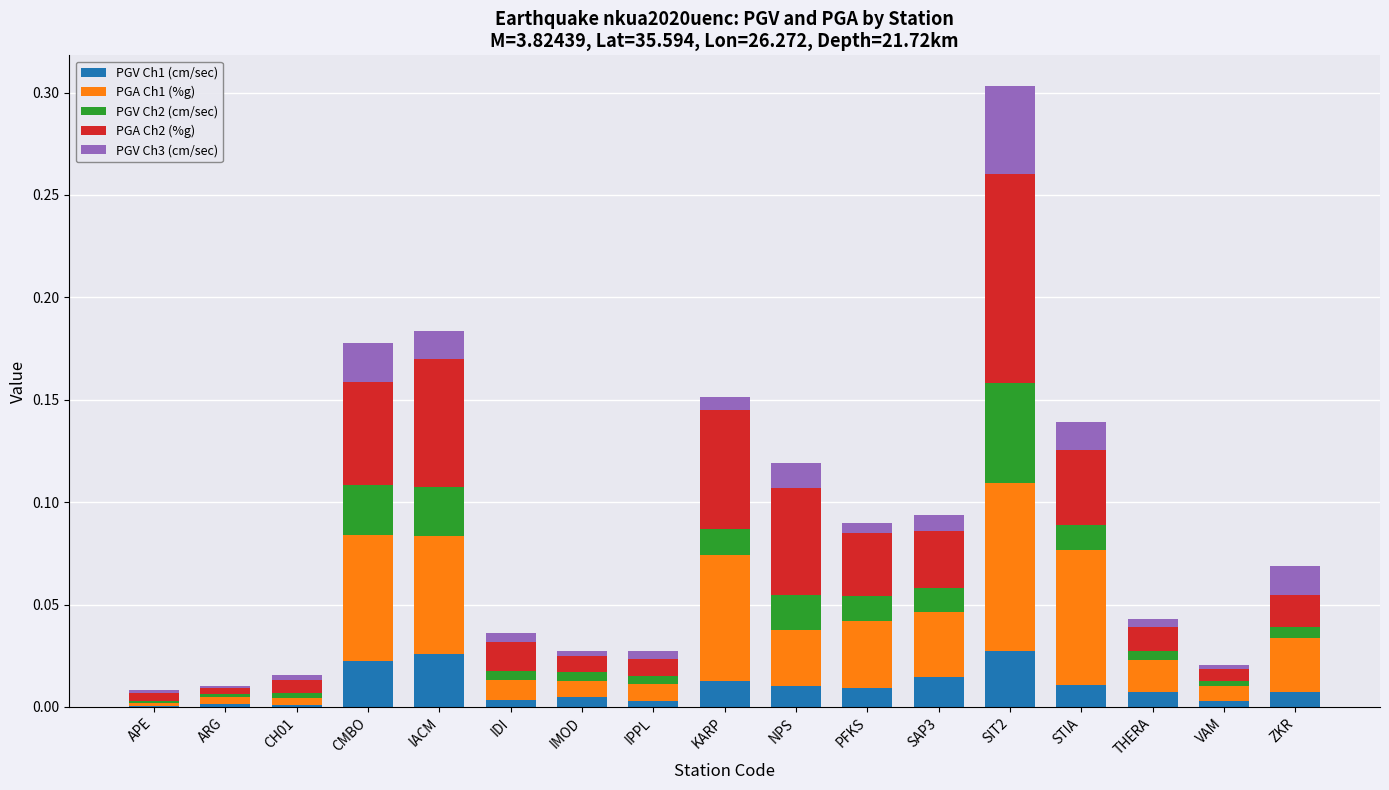

Is it true that PGV Ch1 (cm/sec) equals 0.0 at ZKR?

True